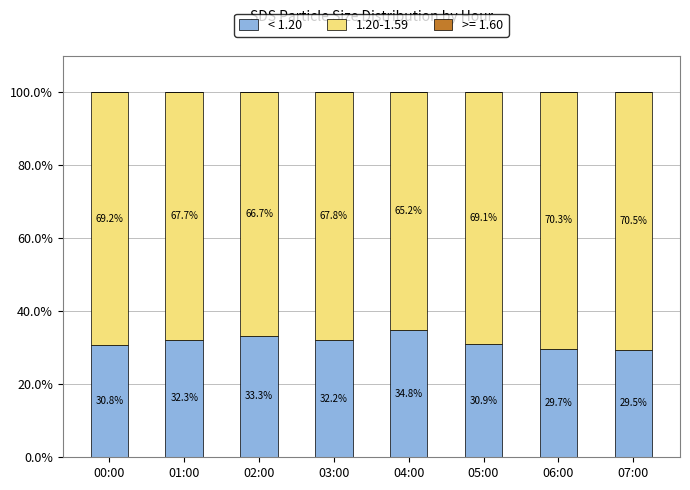

How many series are shown in this chart?

3